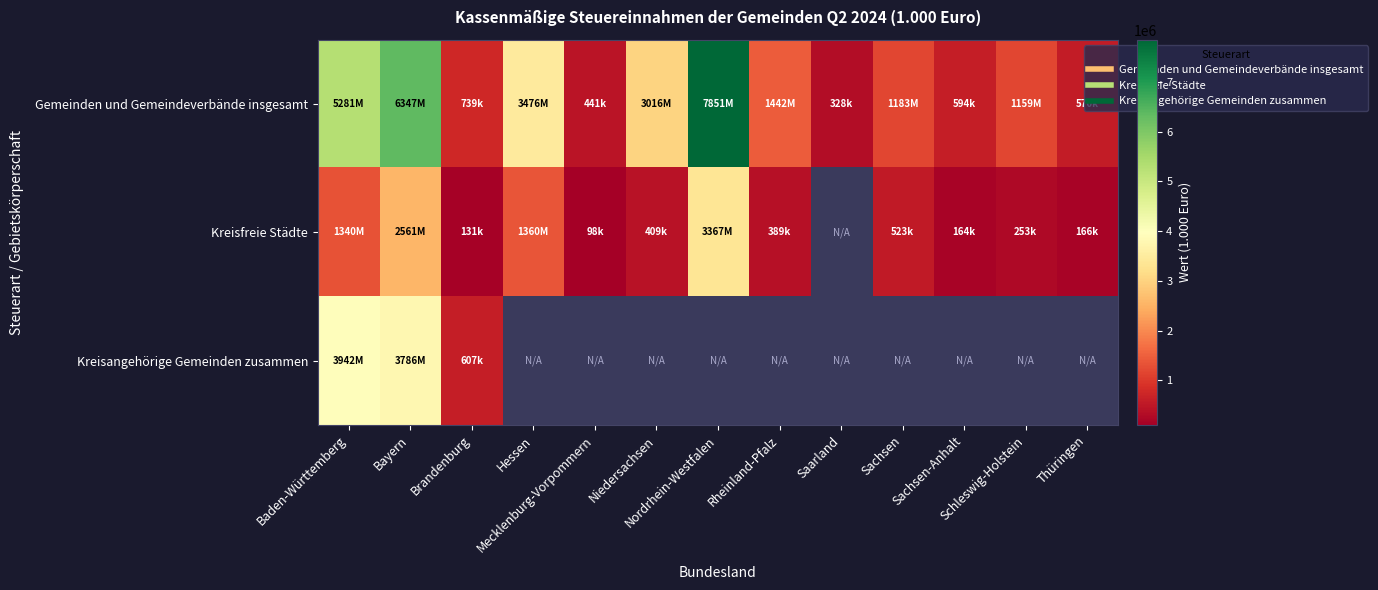

Where does the Kreisfreie Städte series first go above 409318?

Baden-Württemberg